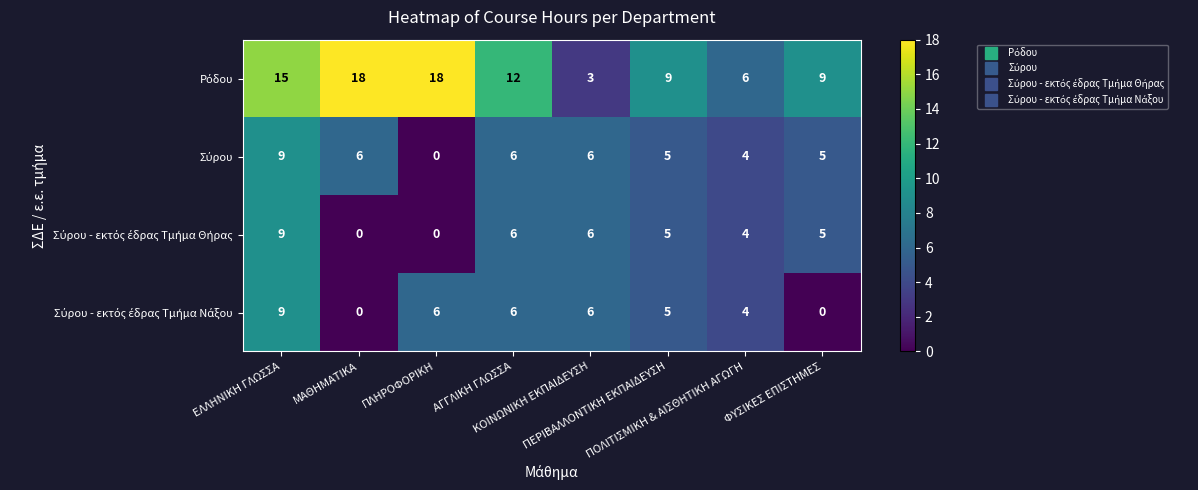

What is the maximum value shown in the chart?

18